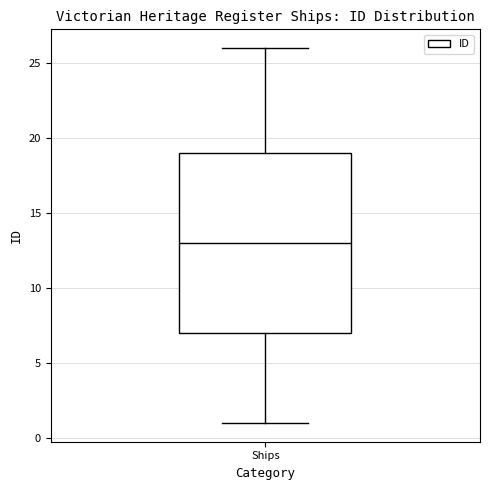

Read this box plot against the y-axis: the position of the median line, the range covered by the box, and the ends of both whiskers. The values are not printed on the chart, so give them approximately, as read against the axis.

median 13, box 7 to 19, whiskers 1 to 26